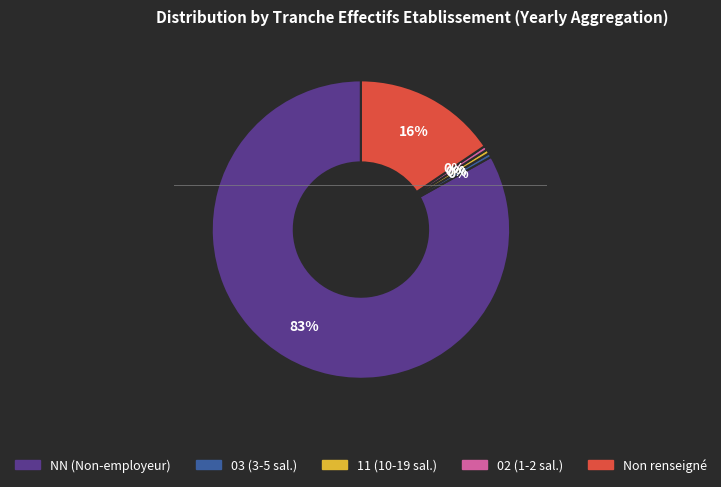

Do 11 (10-19 sal.) and 02 (1-2 sal.) together represent more than half of the pie?

No